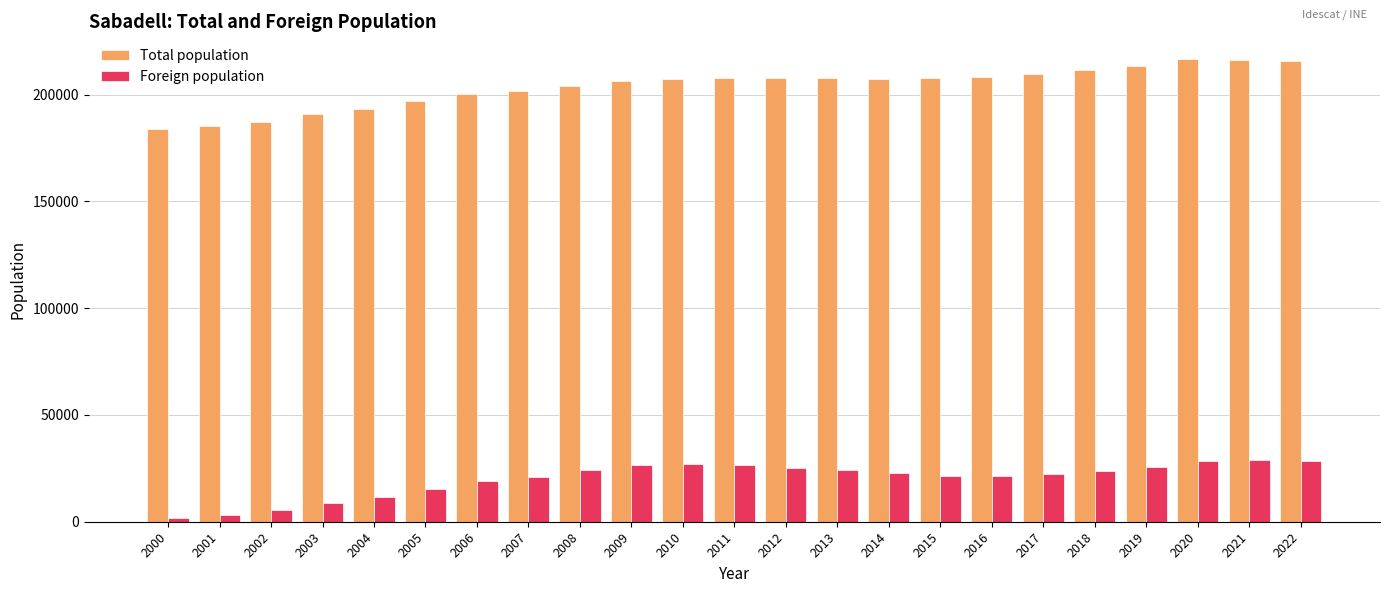

What is the maximum value for Total population?

216520